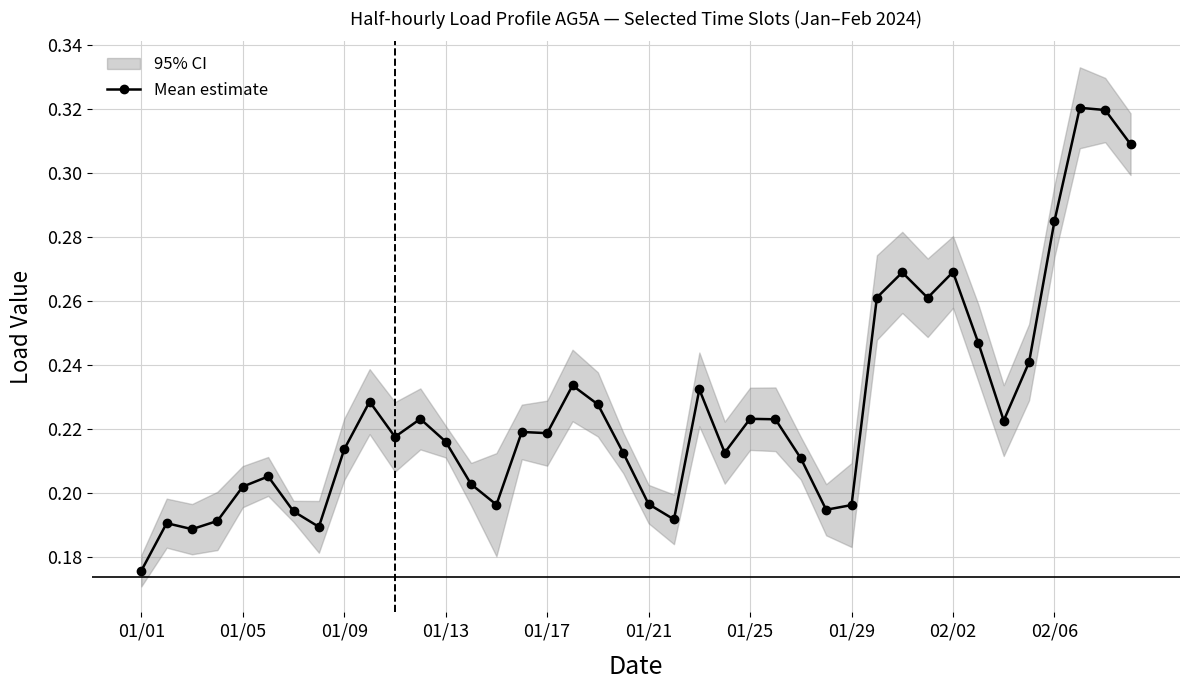

How many categories are shown in the chart?

40